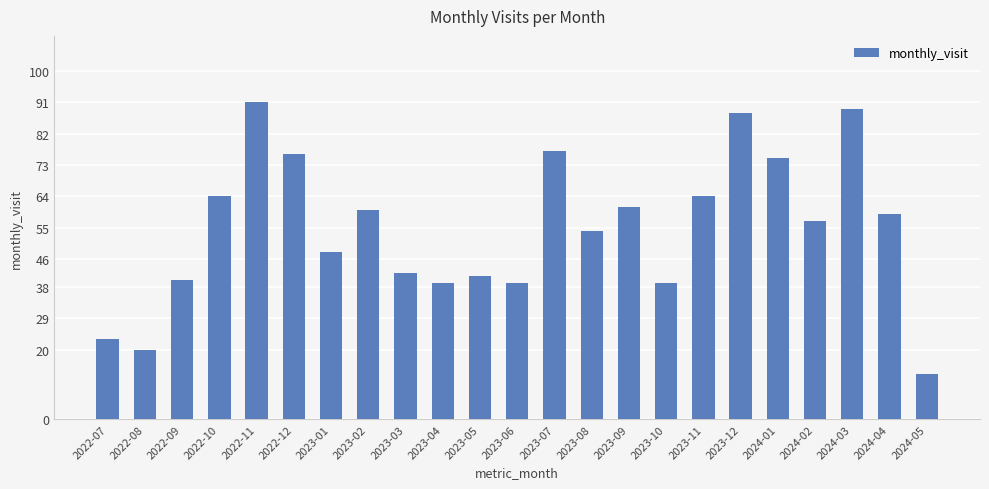

Read the value at 2023-10.

39